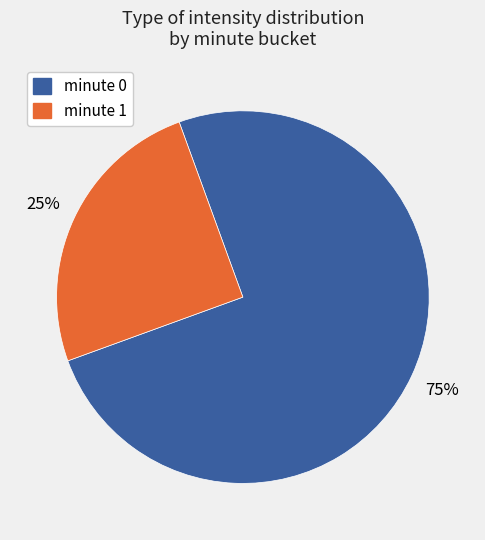

To the nearest percent, what is the average slice percentage?

50%